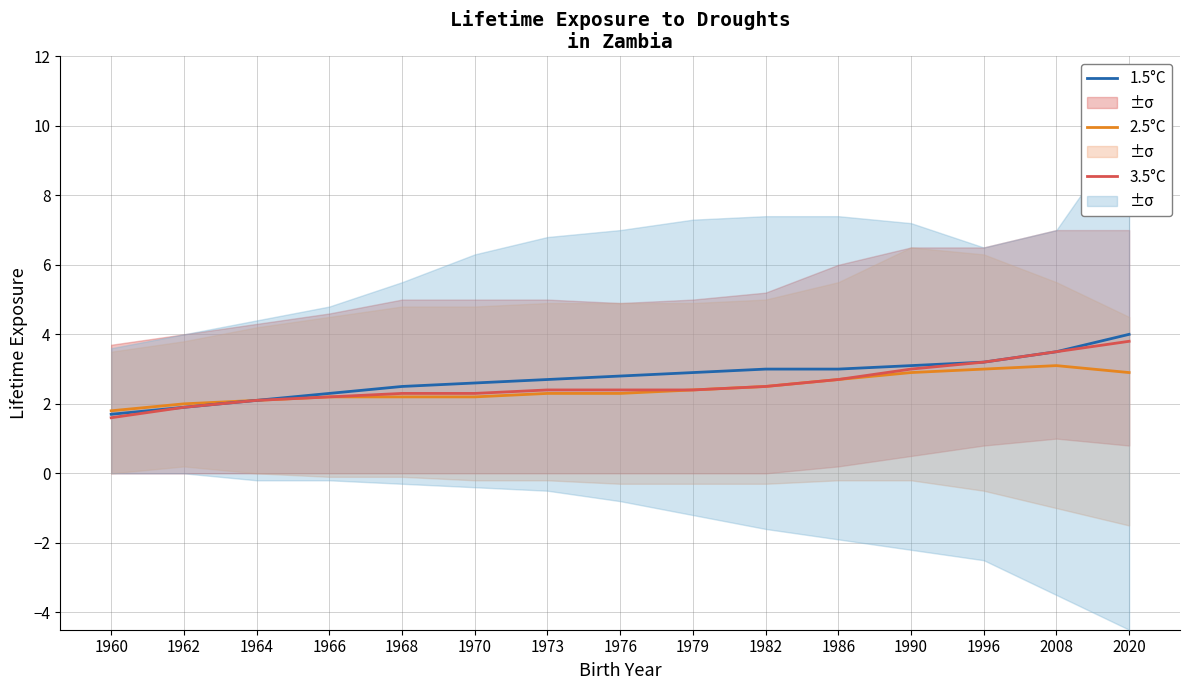

True or false: 1.5°C has more than 0 interior local peaks.

False